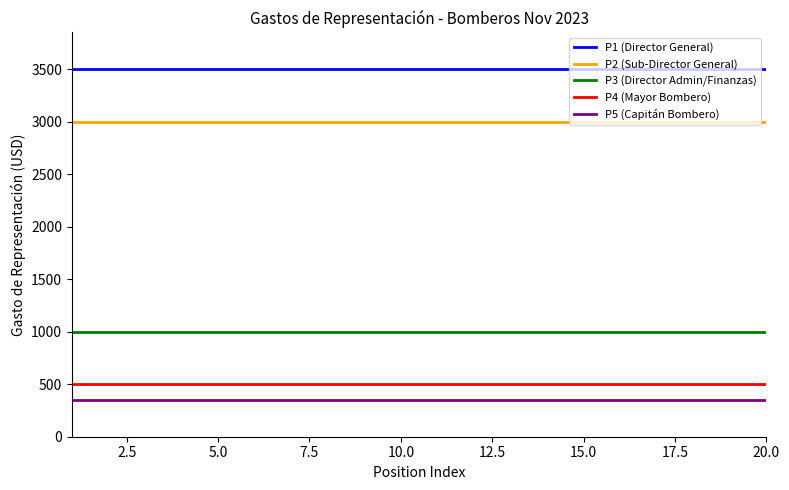

What are all the series names shown in the legend?

P1 (Director General), P2 (Sub-Director General), P3 (Director Admin/Finanzas), P4 (Mayor Bombero), P5 (Capitán Bombero)